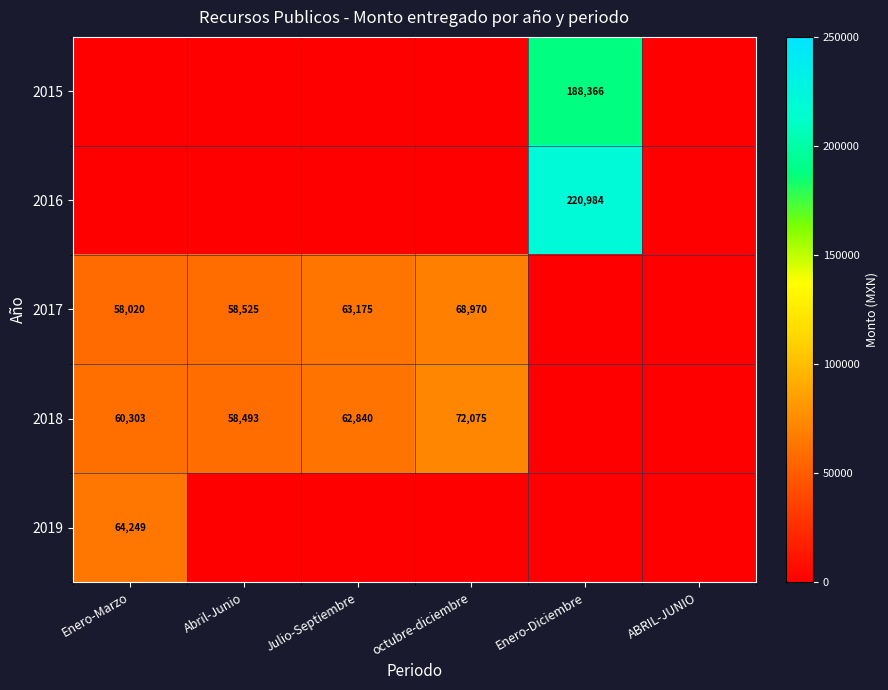

True or false: 2018 has a value of 97714 at Abril-Junio.

False